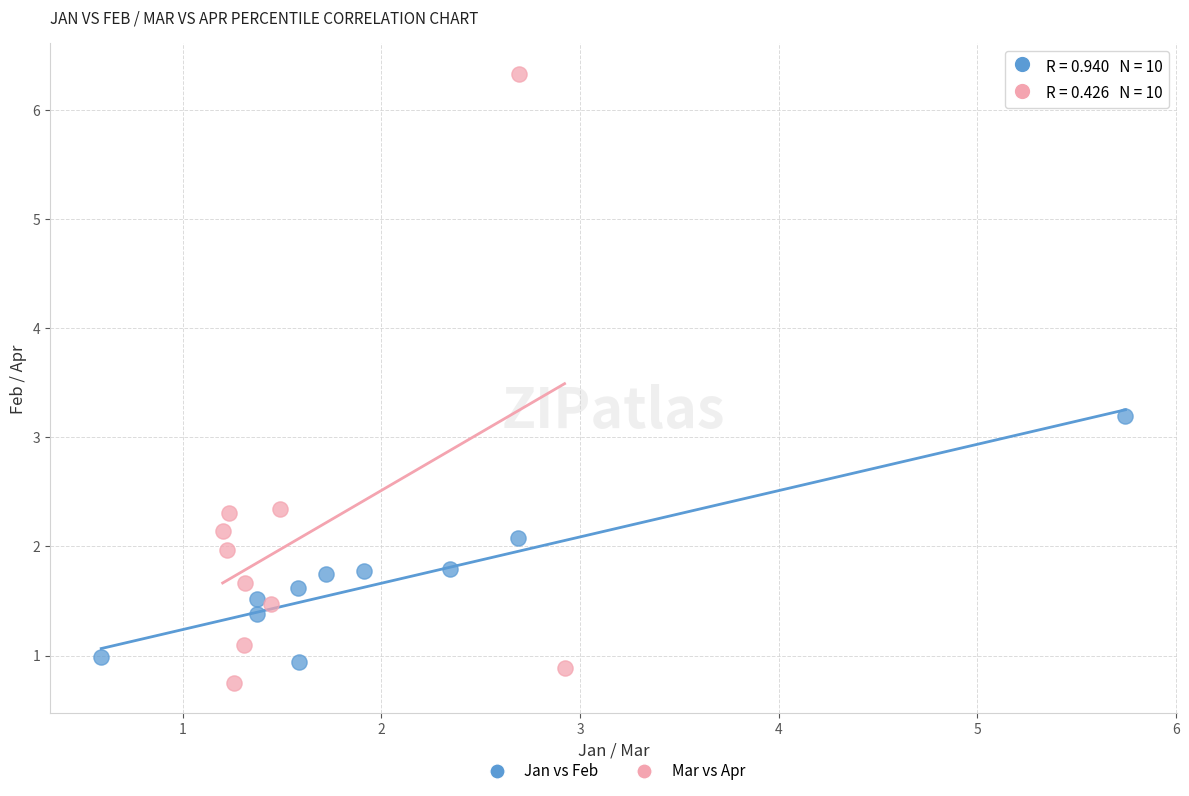

Which series reaches the minimum Y coordinate?

Mar vs Apr